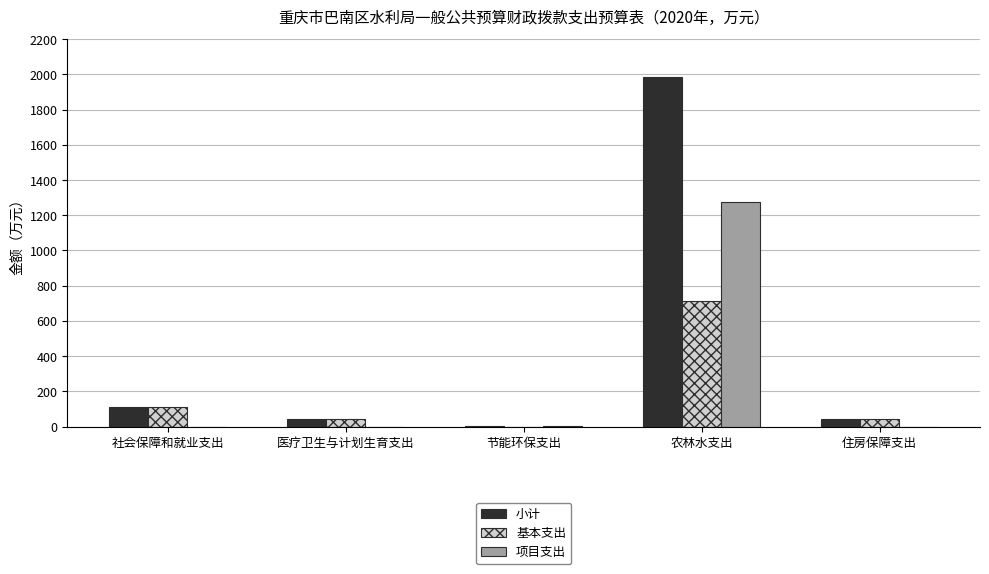

Is the value of 小计 at 节能环保支出 greater than the value of 项目支出 at 农林水支出?

No